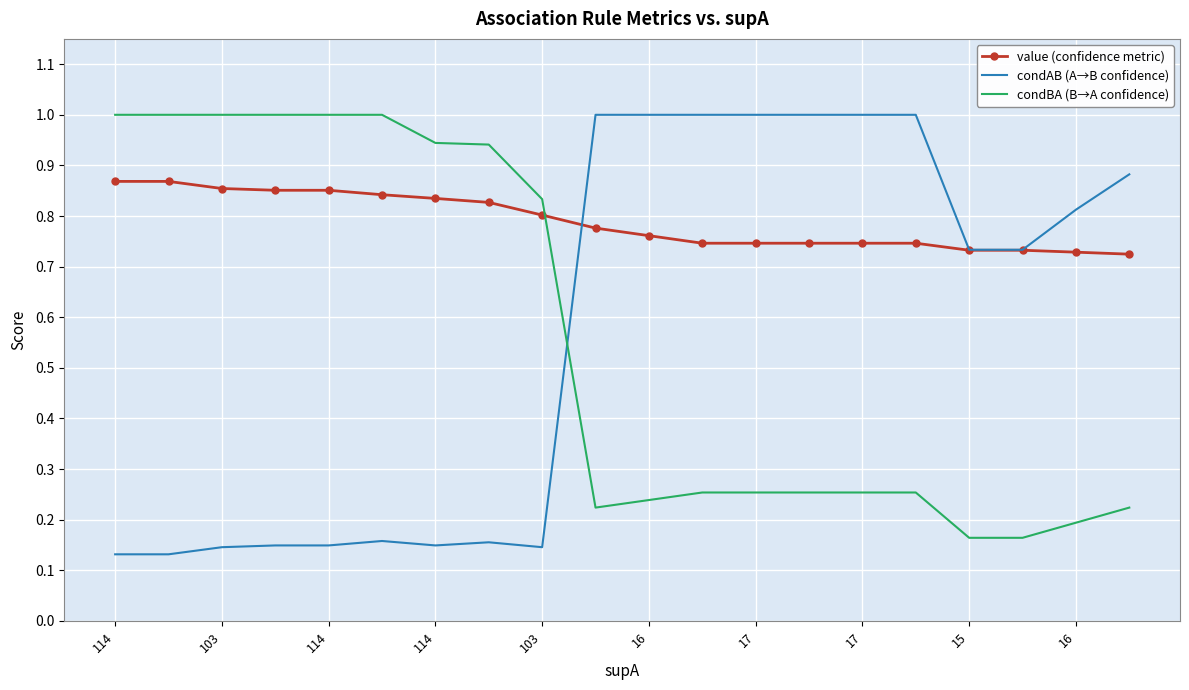

At how many categories does at least one series exceed 0?

20